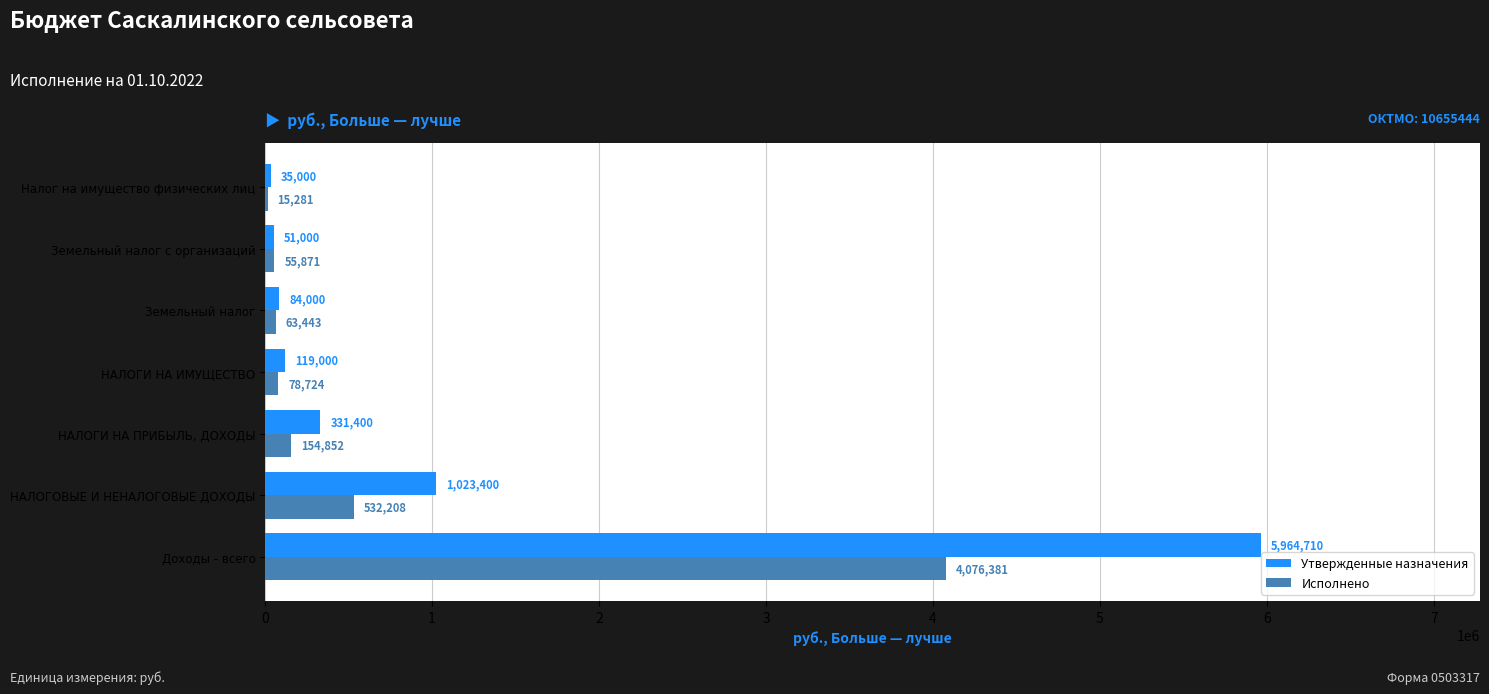

Read the Исполнено value at Доходы - всего.

4076381.0